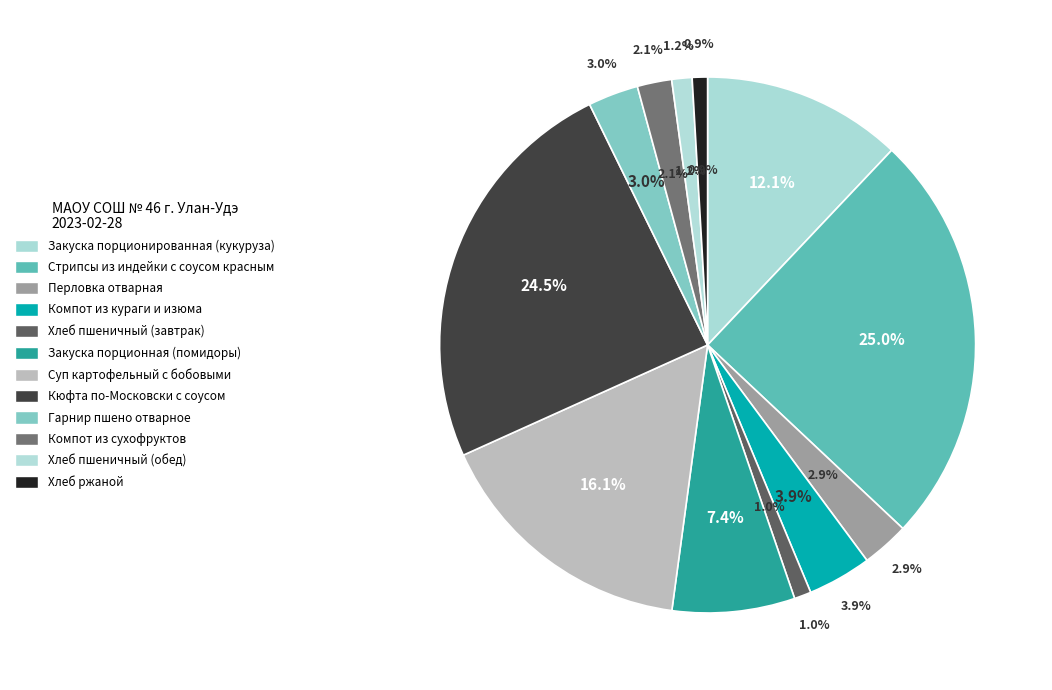

To the nearest percent, what is the combined percentage of Кюфта по-Московски с соусом and Суп картофельный с бобовыми?

41%